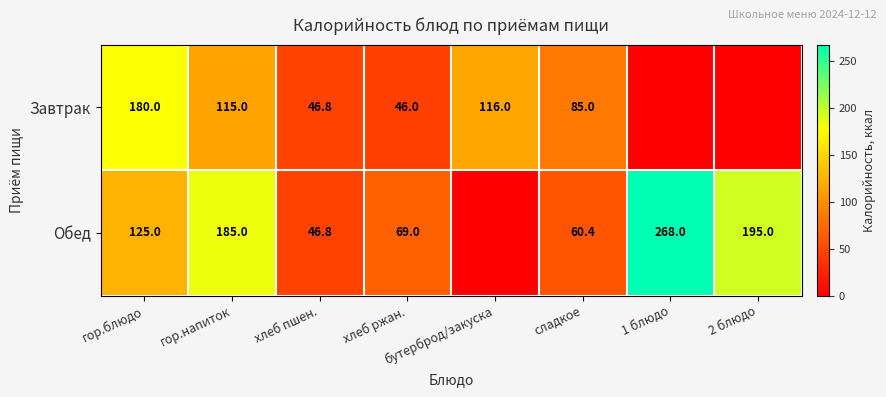

The value of Обед at хлеб пшен. is 65.6. True or false?

False